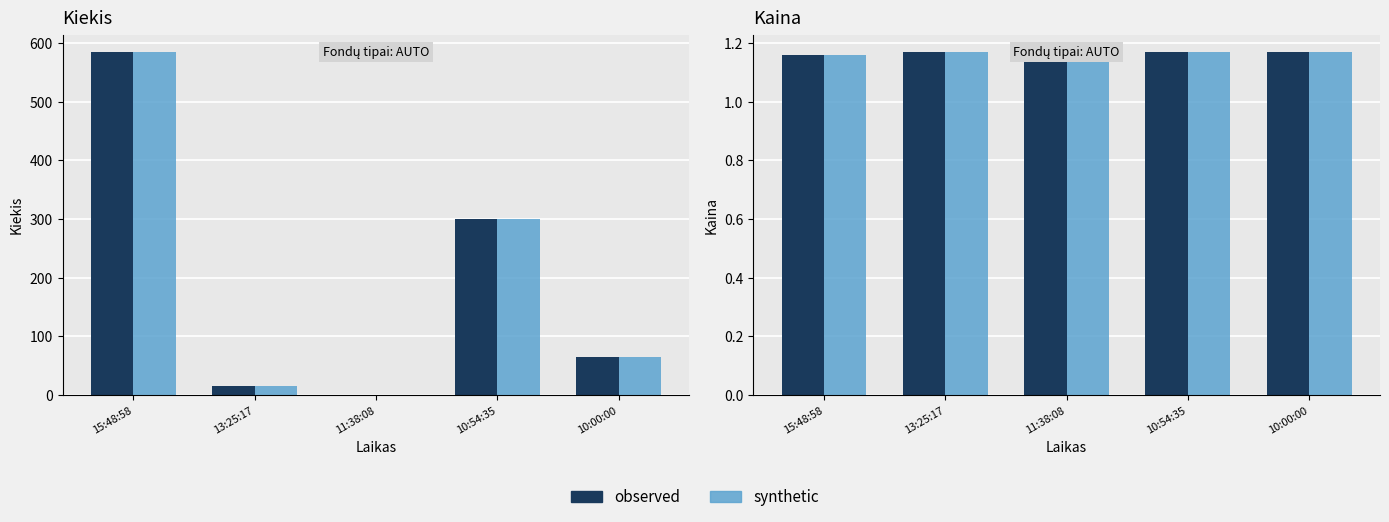

Which has a higher value, 13:25:17 or 15:48:58?

15:48:58